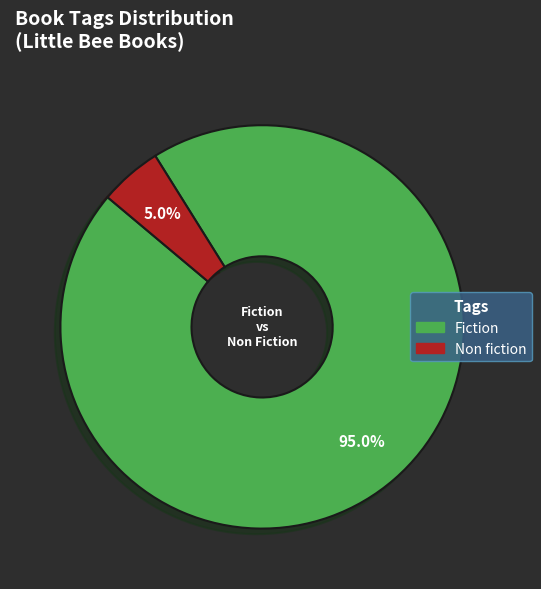

Does any single category account for the majority?

Yes